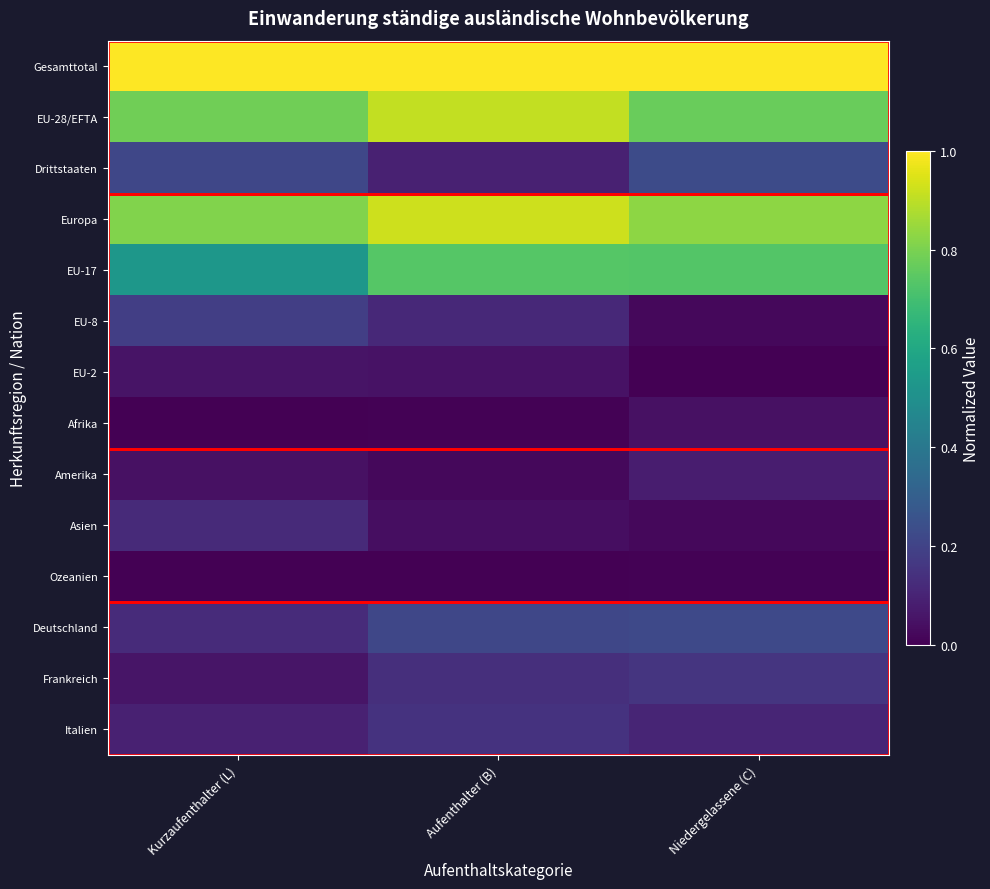

How many categories are shown in the chart?

3